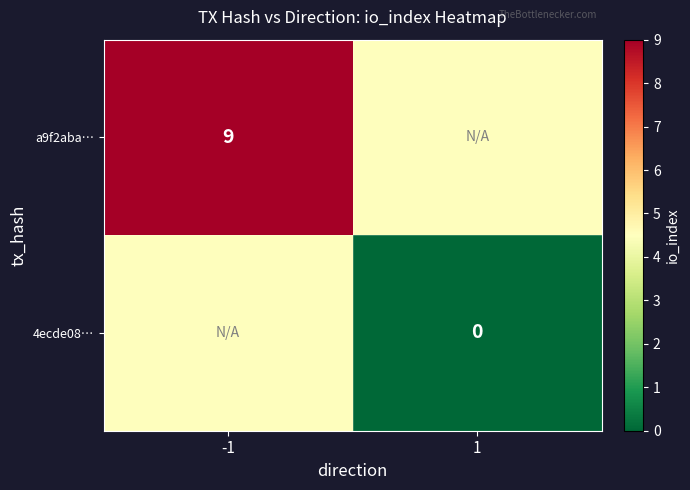

True or false: a9f2aba… has a value of 9.0 at -1.

True